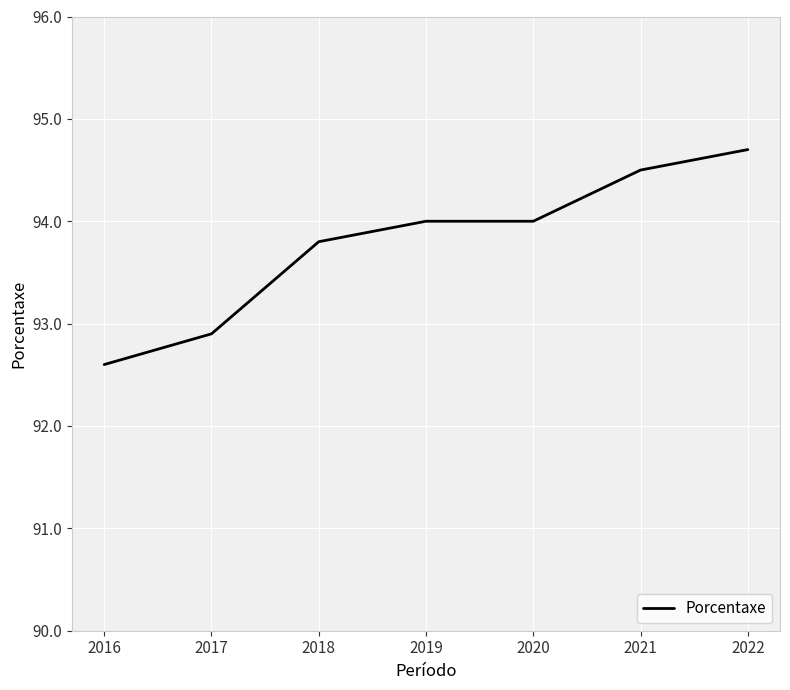

How many lines are shown in the chart?

1